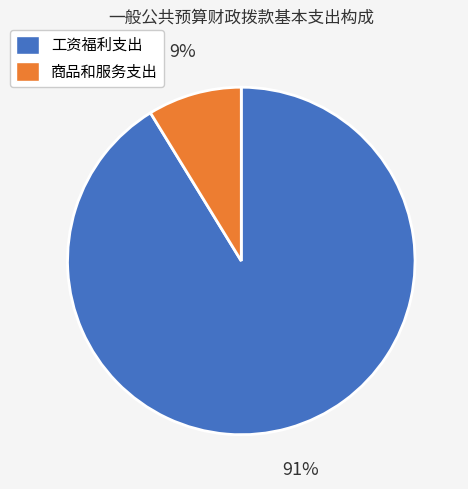

Between 工资福利支出 and 商品和服务支出, which is larger?

工资福利支出